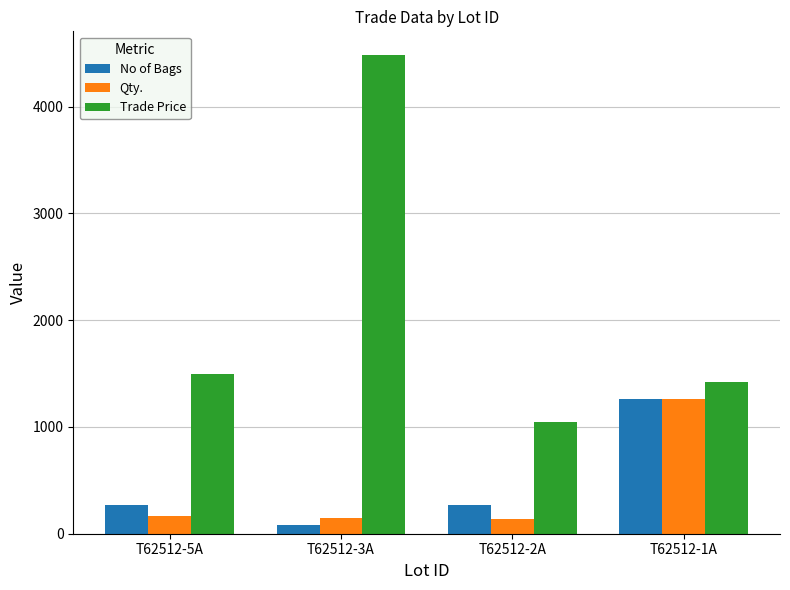

What is the label of the 1st bar from the right?

T62512-1A